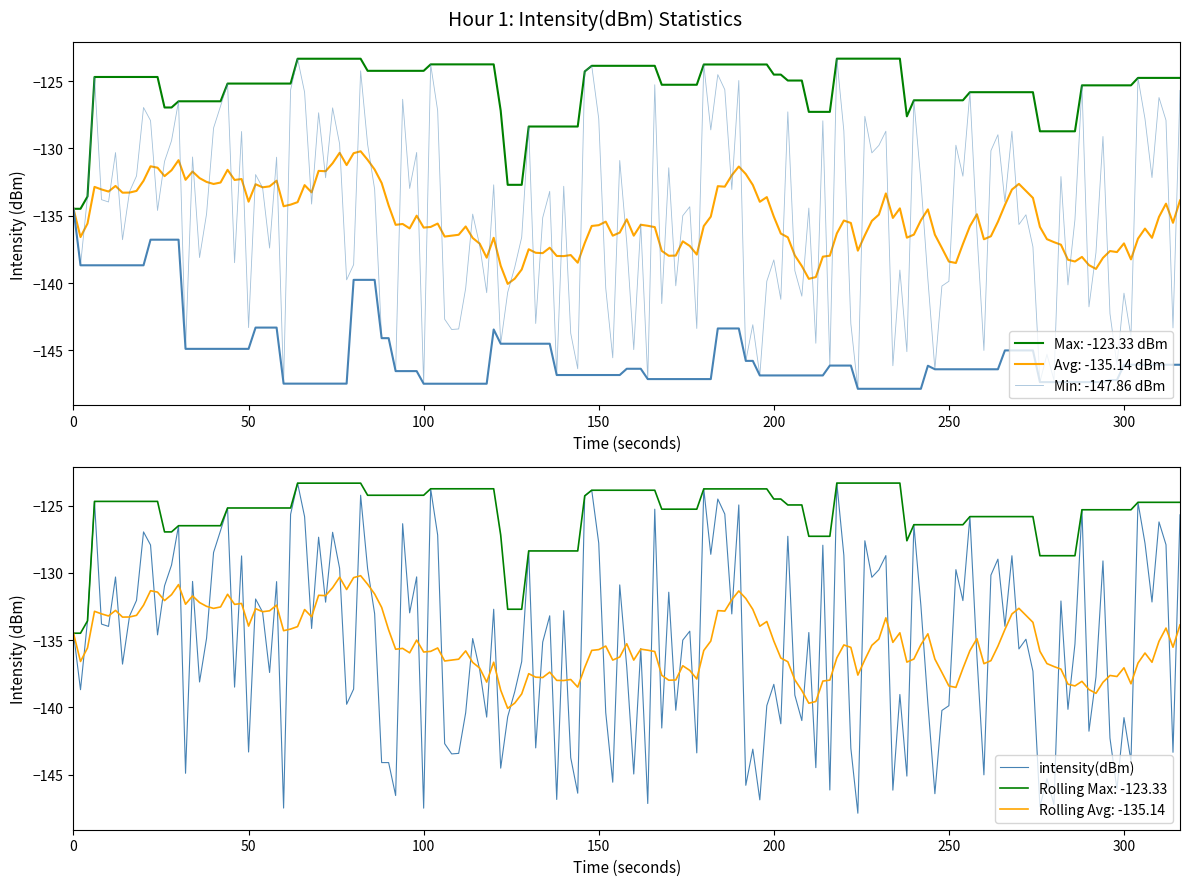

What is the value of the Avg point at the 1st from the left?

-134.5